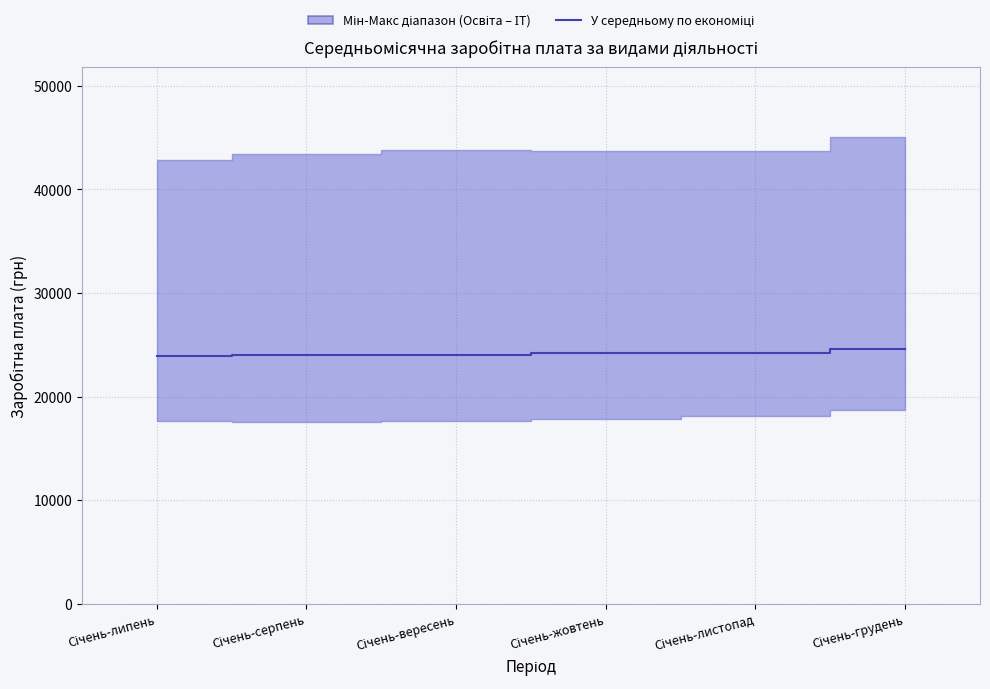

The value at Січень-вересень is 24059. True or false?

True